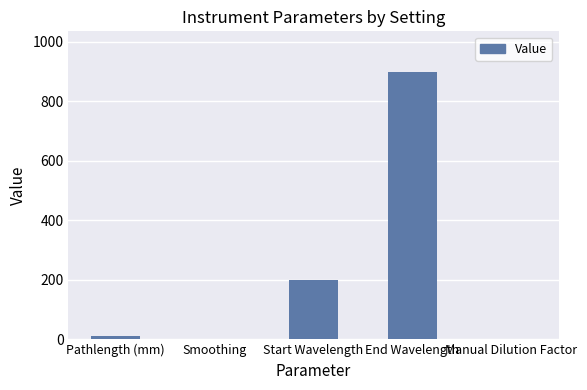

Where is the data nearest to the value 450?

Start Wavelength